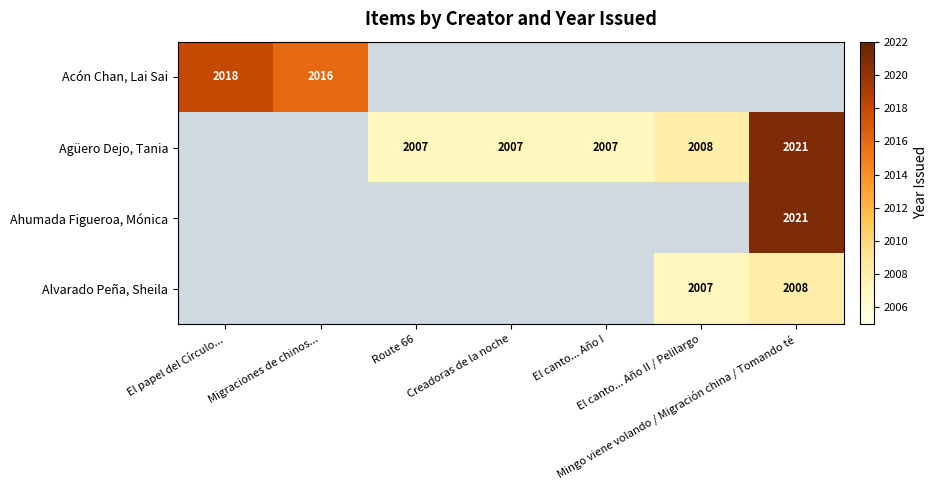

What is the greatest value displayed?

2021.0